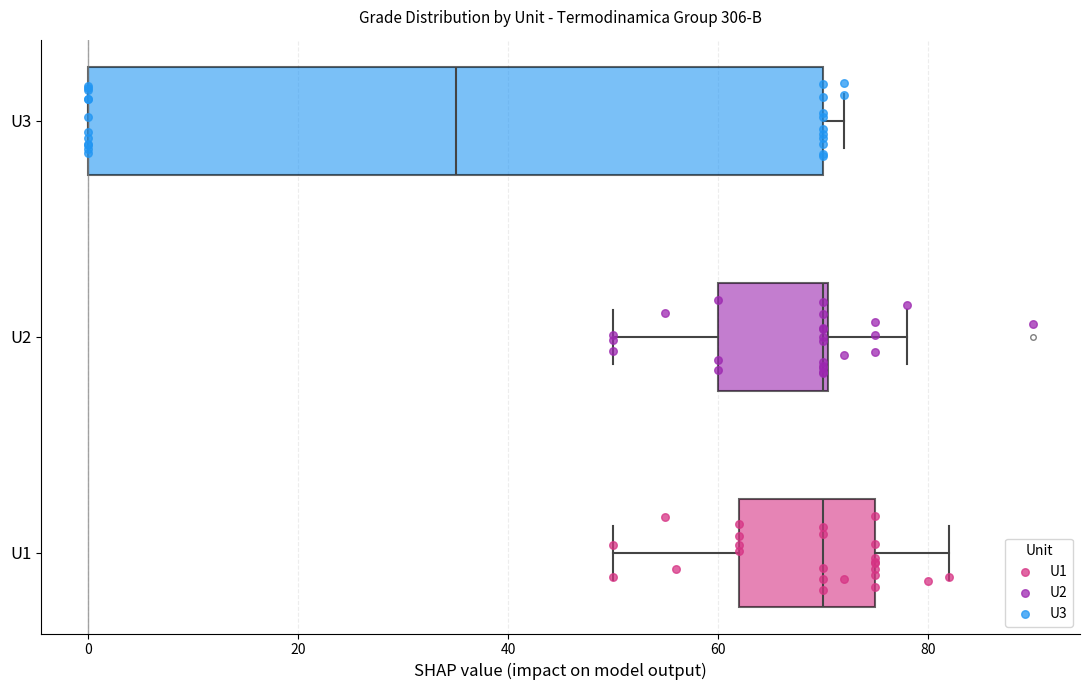

Which box is the widest, from its left edge to its right edge?

U3